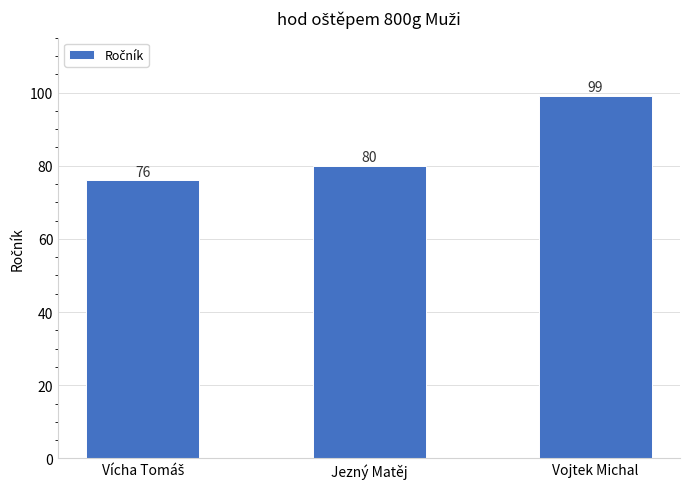

Reading left to right, transcribe all the data shown in this chart.

76	80	99